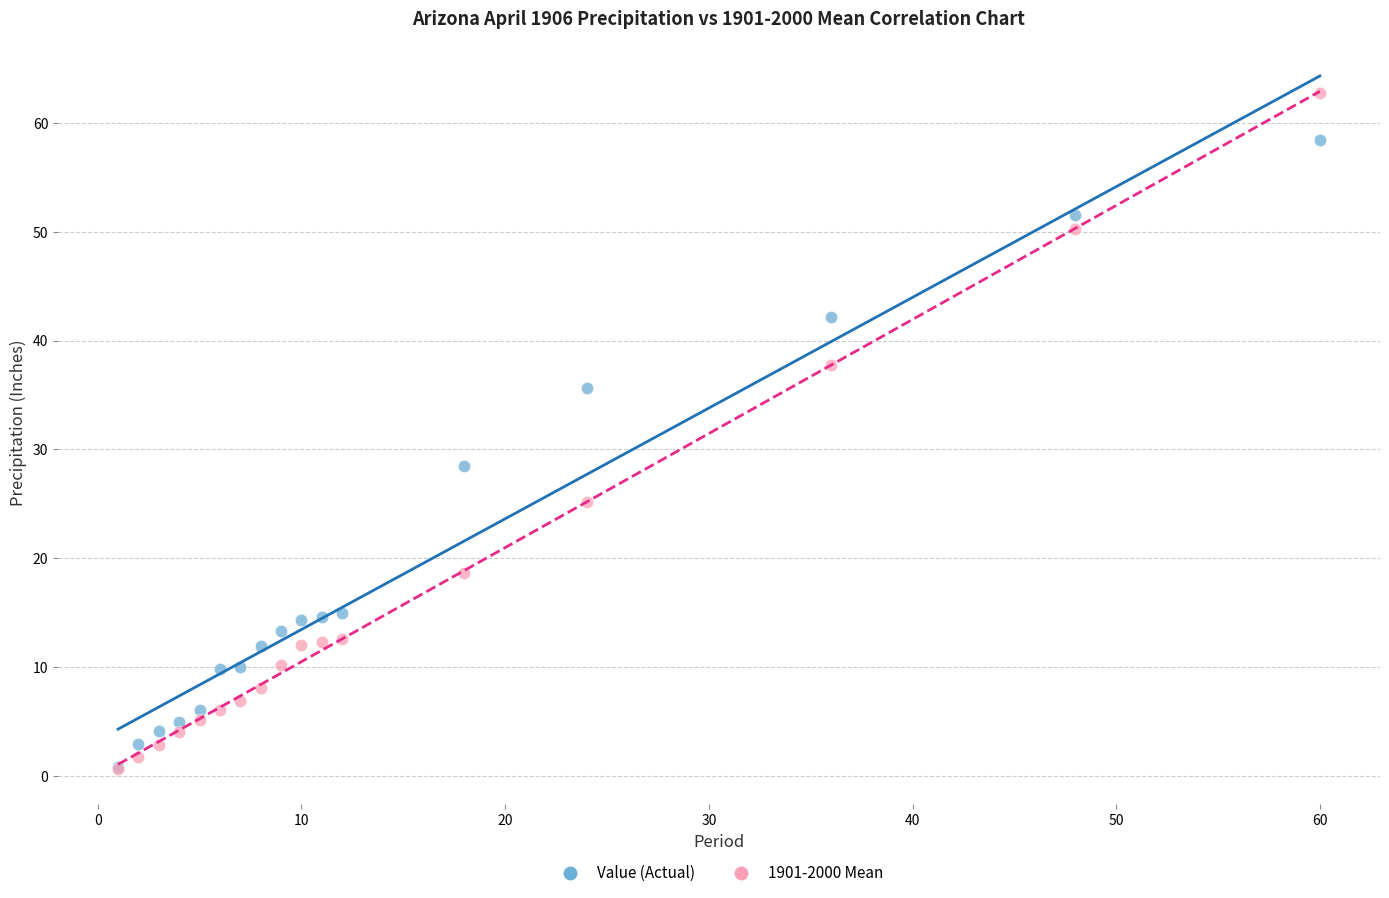

Which series has the widest spread of Y values?

1901-2000 Mean